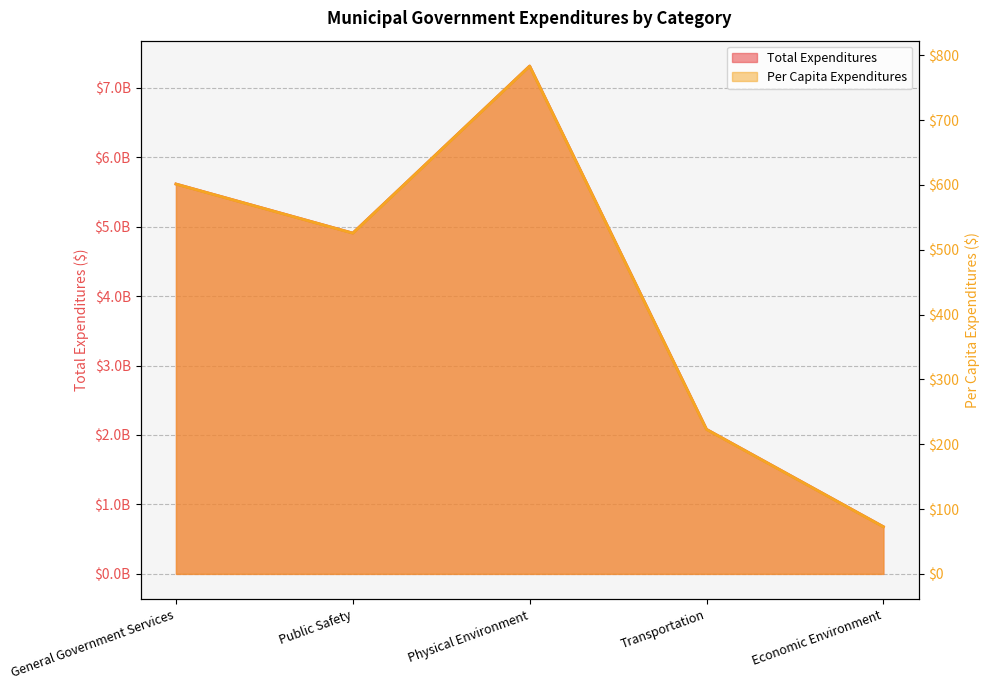

What is the average value of the Total Expenditures series?

4118158969.0